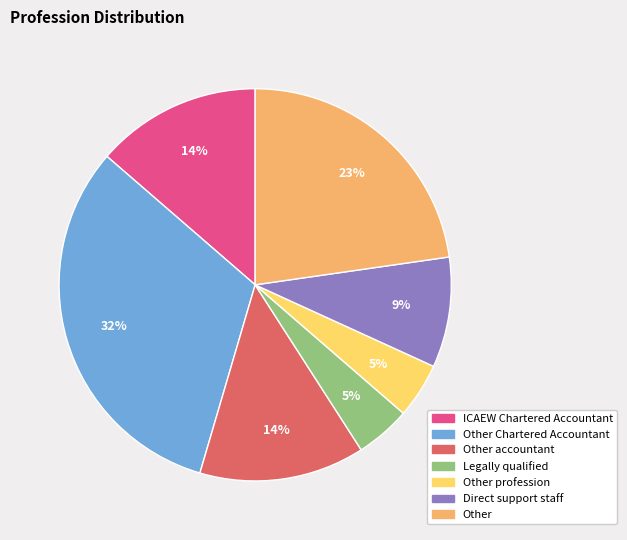

Does any single category account for the majority?

No